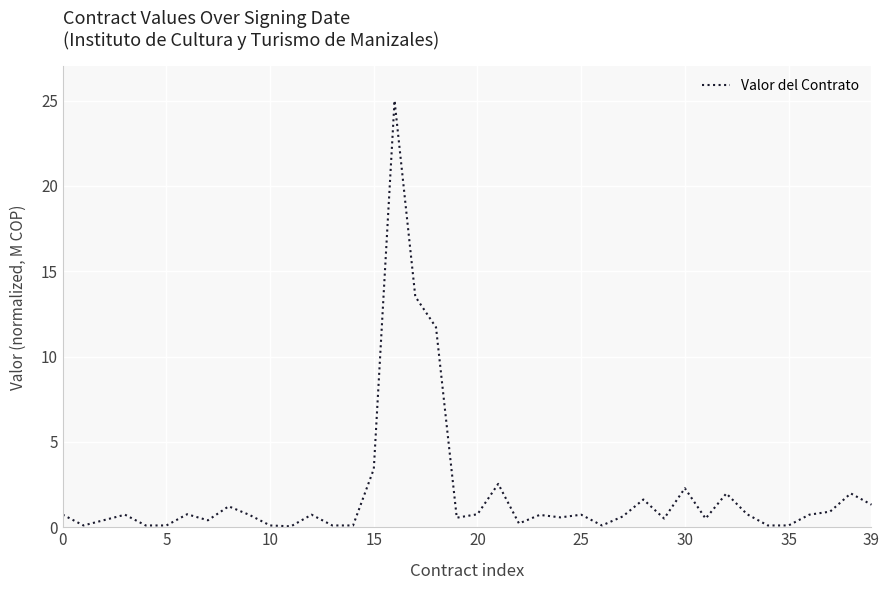

What is the average value?

2.0